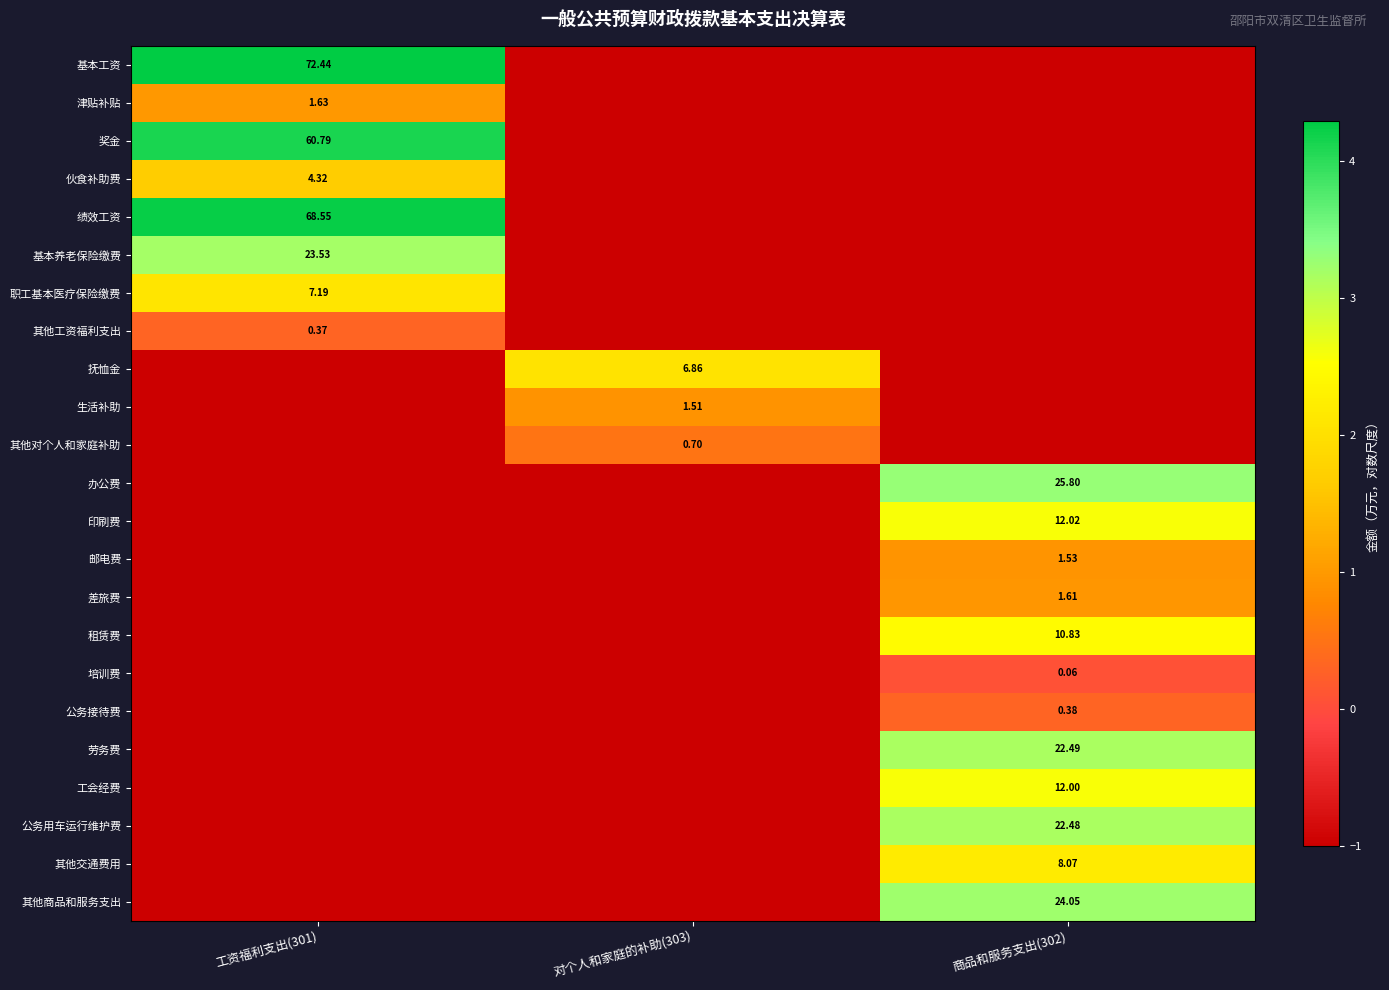

At which label does 其他工资福利支出 reach its peak?

工资福利支出(301)